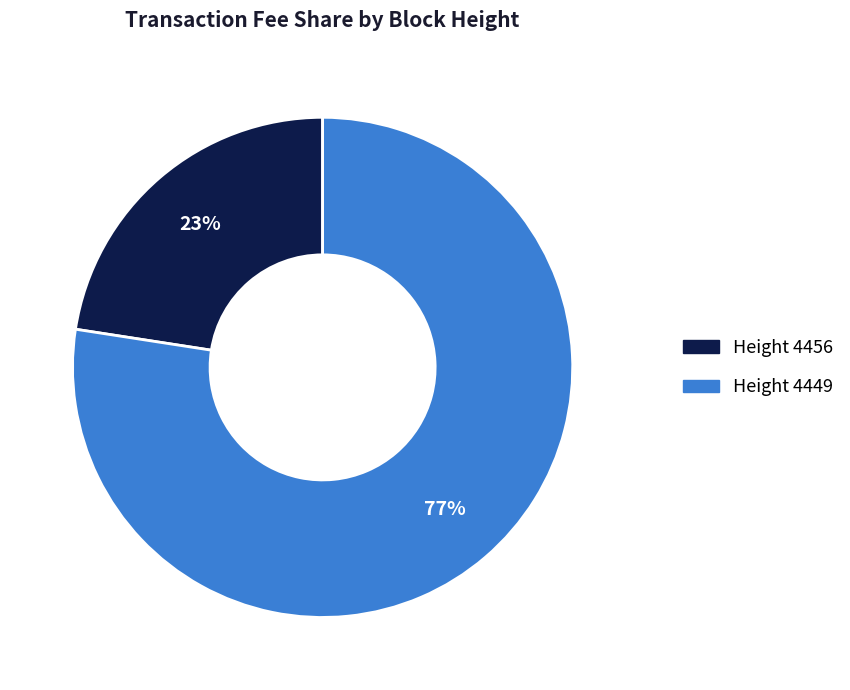

How many segments does this pie chart have?

2